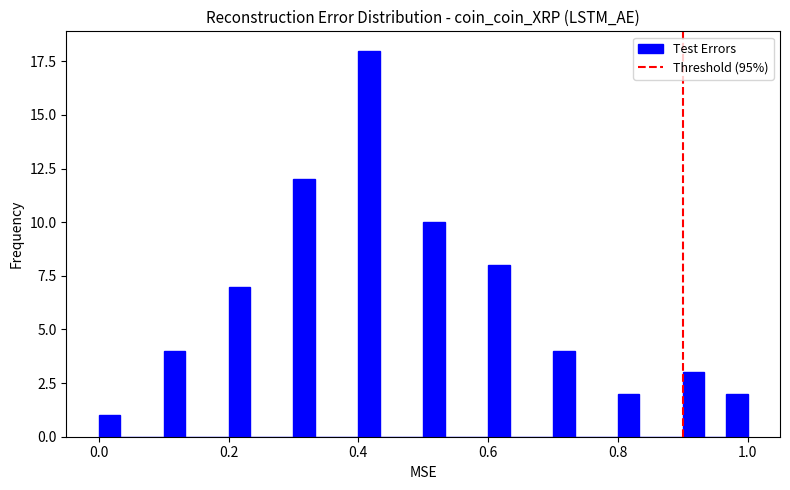

Around what value on the x-axis is the tallest bar? Give the approximate position of its centre, as read against the axis.

0.42